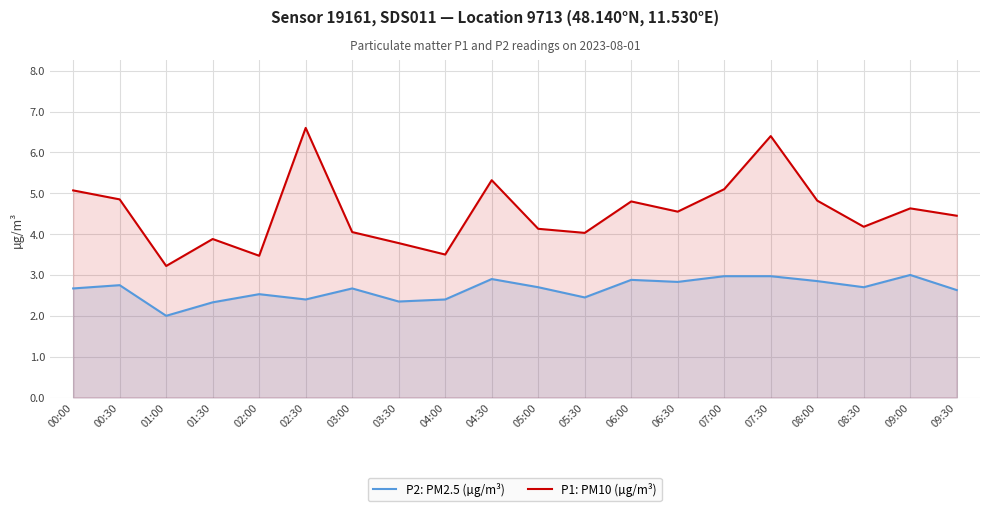

Where is P2: PM2.5 (µg/m³) nearest to the value 2?

01:00